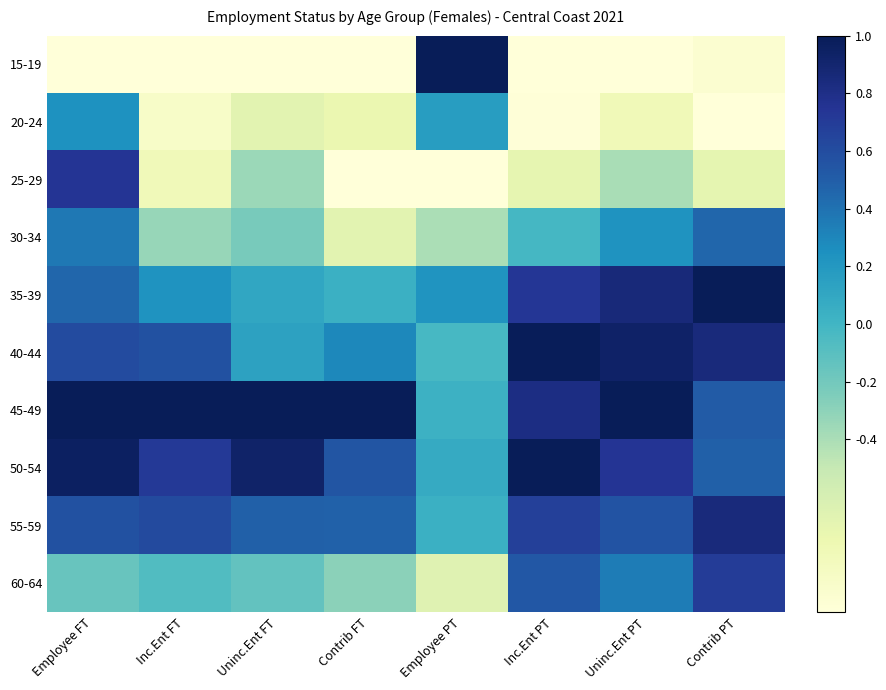

Which series has the largest range (max minus min)?

15-19